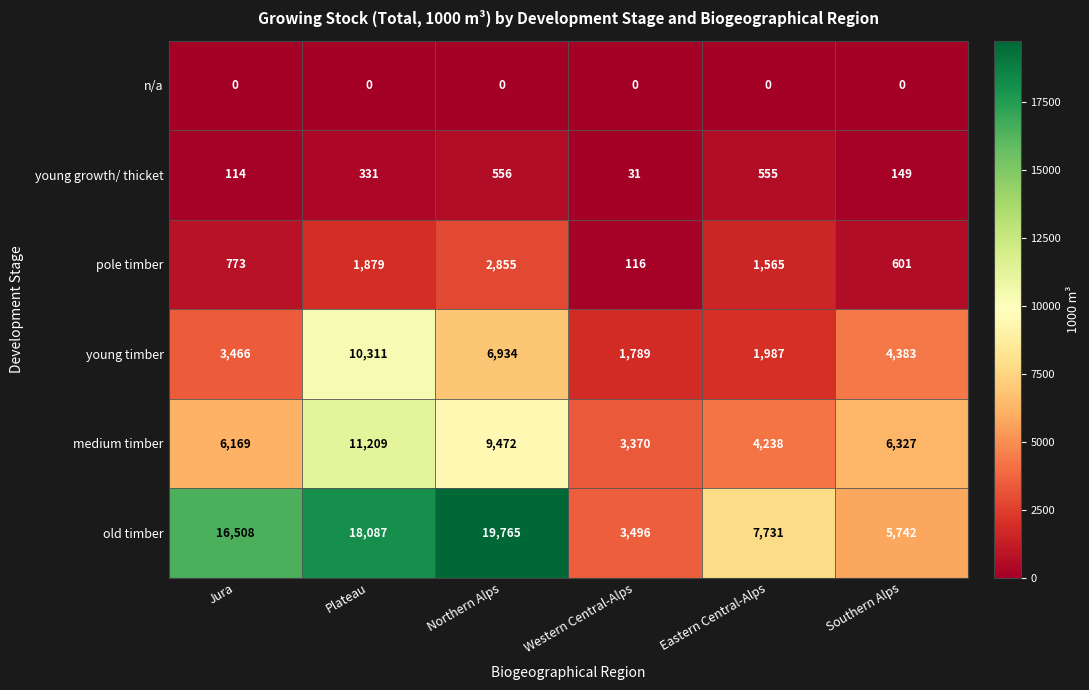

What is the approximate value of young growth/ thicket at Plateau, to the nearest 50?

350